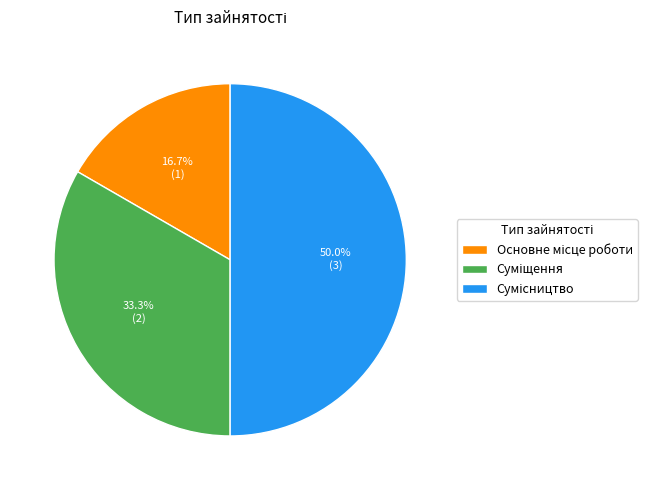

Is there a majority slice in this chart?

No